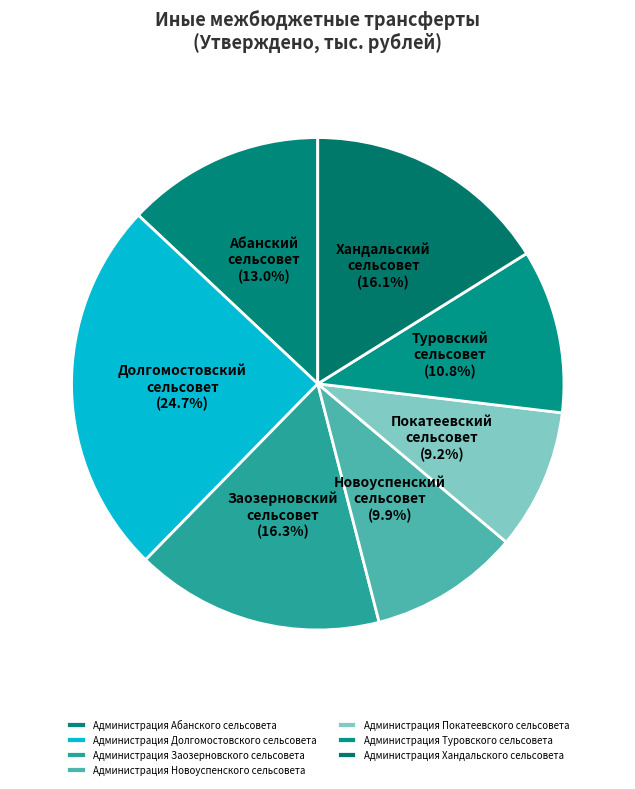

Do Администрация Хандальского сельсовета and Администрация Абанского сельсовета together represent more than half of the pie?

No